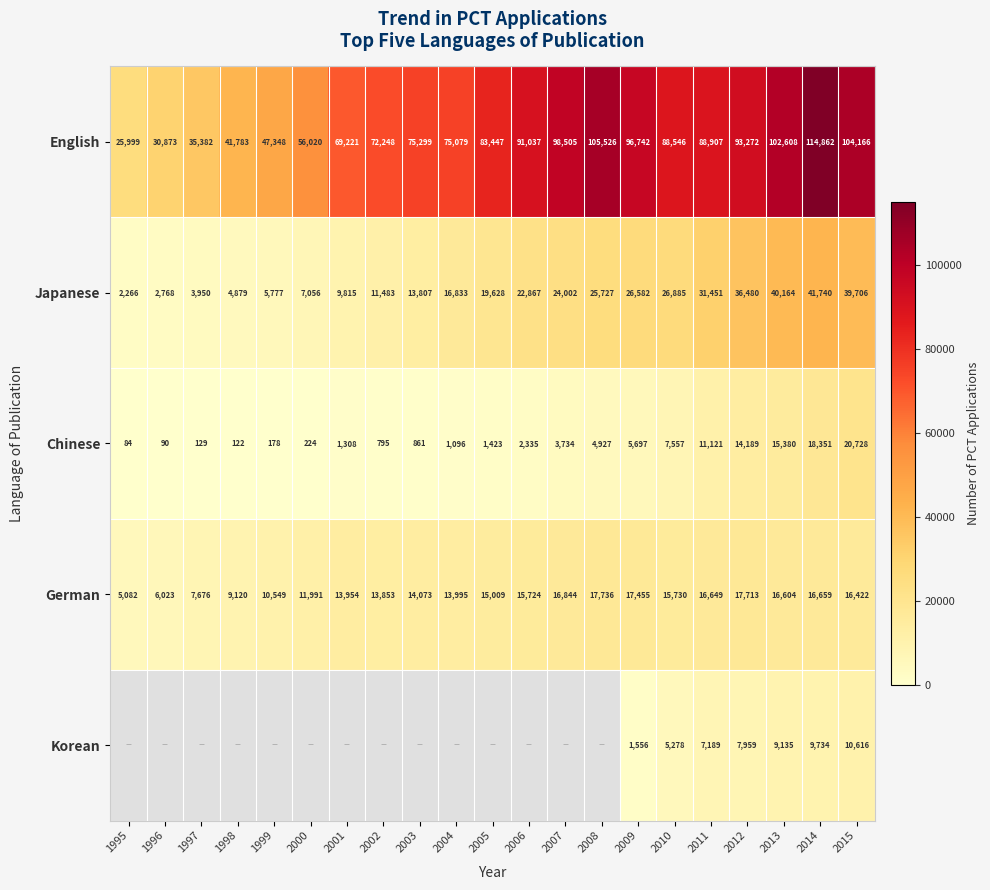

What is the difference between the highest and lowest values at 2013?

93473